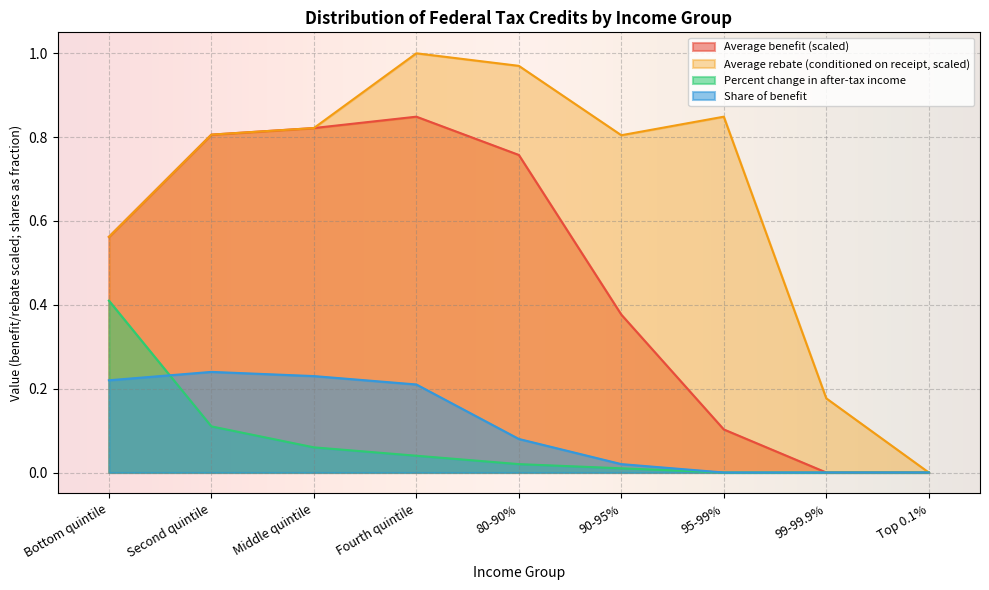

What are all the series names shown in the legend?

Average benefit (scaled), Average rebate (conditioned on receipt, scaled), Percent change in after-tax income, Share of benefit